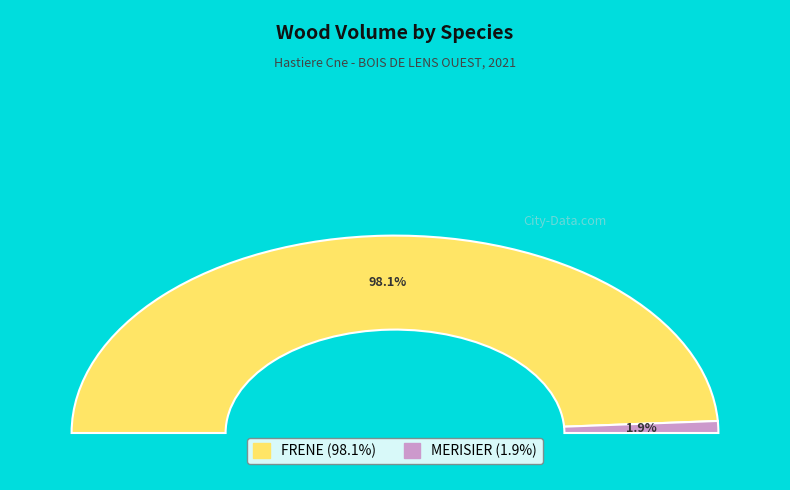

What portion of the pie excludes MERISIER?

98.1%